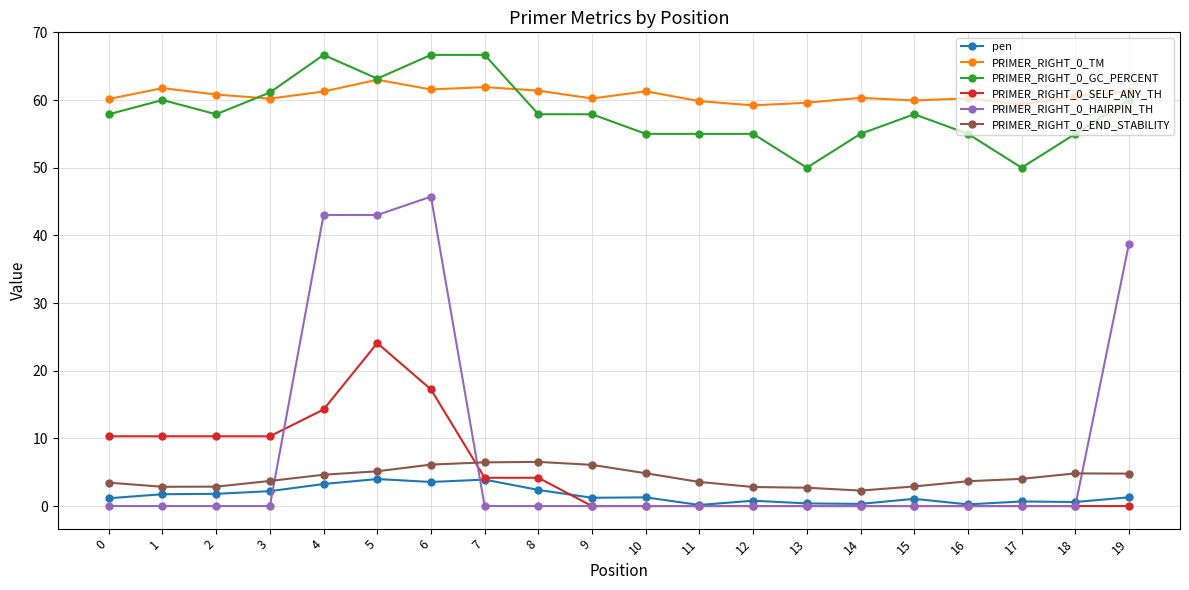

Is the value of PRIMER_RIGHT_0_TM at 10 greater than the value of PRIMER_RIGHT_0_HAIRPIN_TH at 16?

Yes